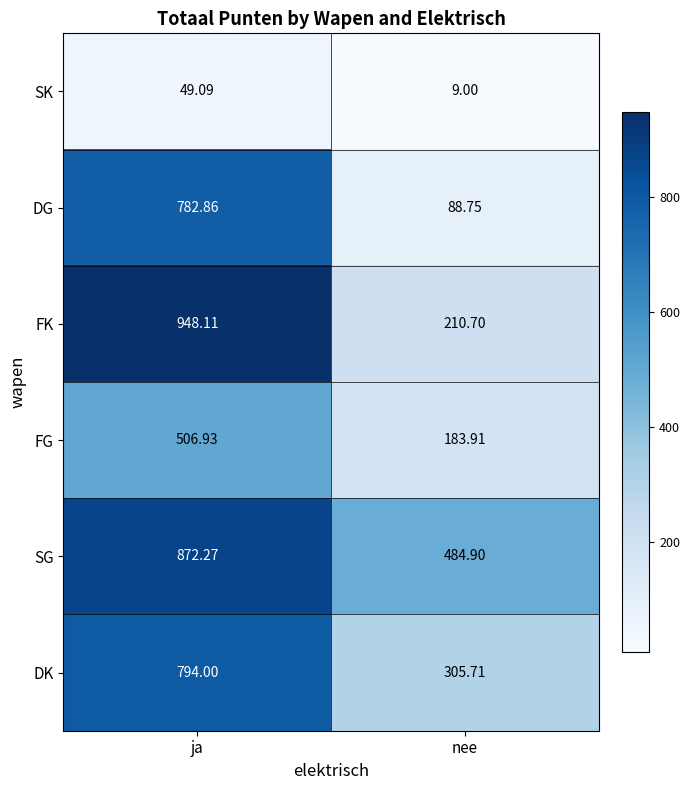

At which category is the sum across all series the highest?

ja